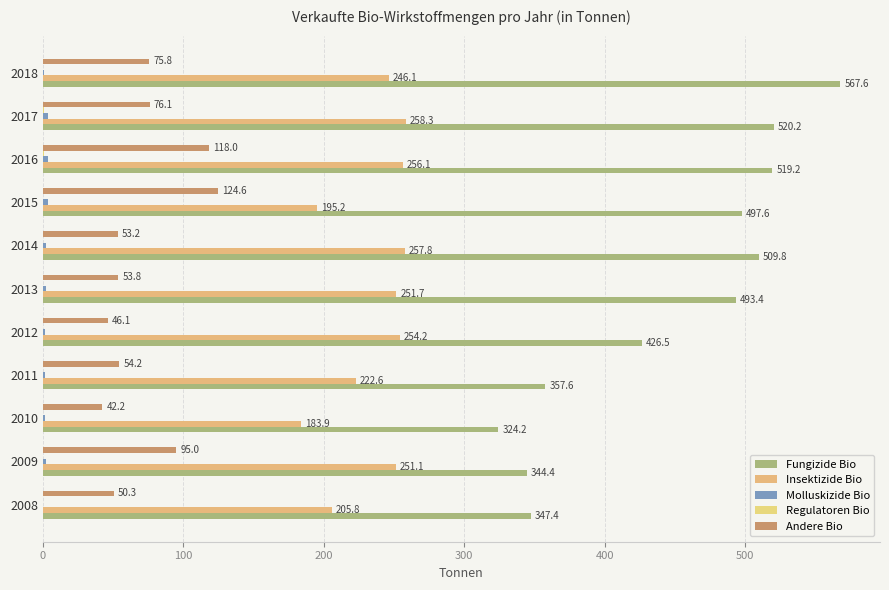

Count the Regulatoren Bio values in the range 0 to 1.

11